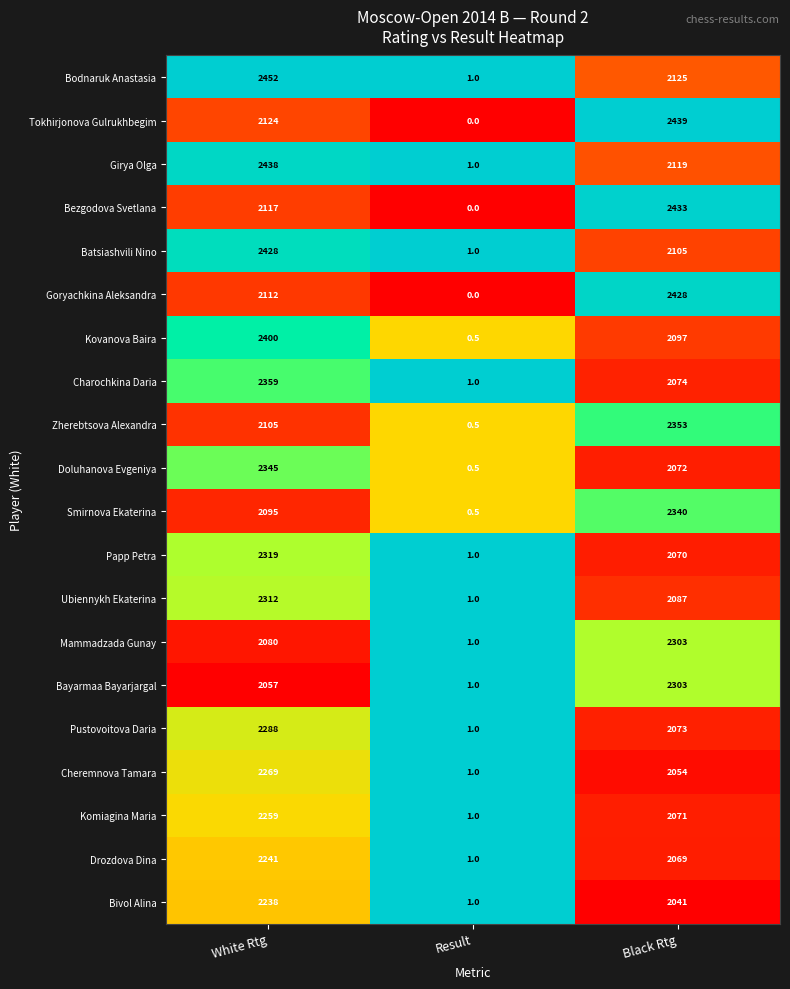

Which series has the largest range (max minus min)?

Bodnaruk Anastasia